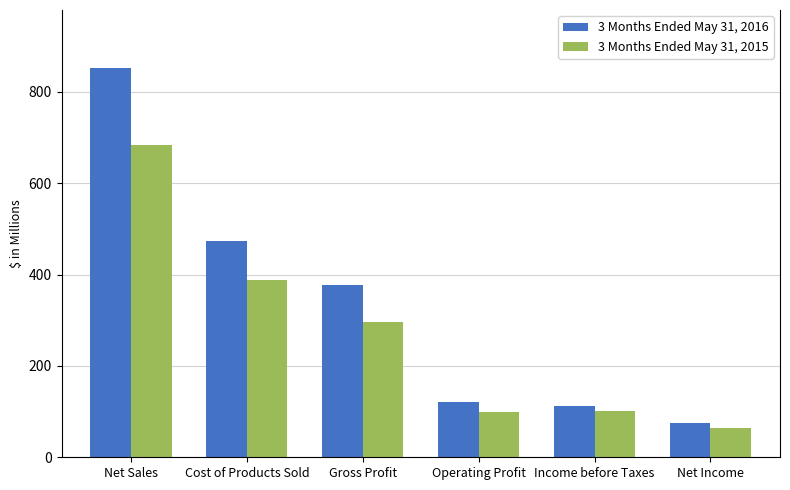

What is the total value across all series at Cost of Products Sold?

861.7